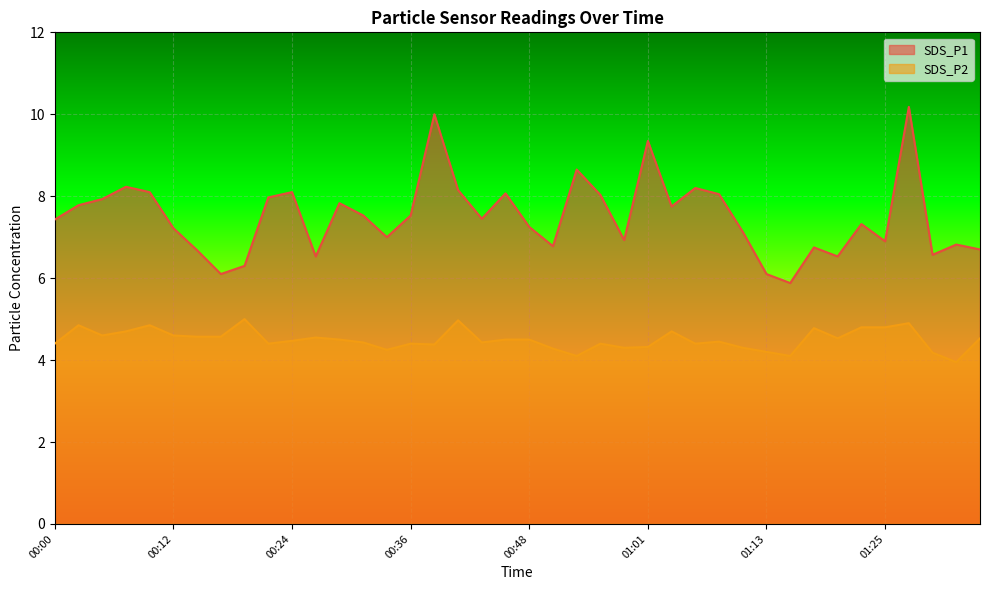

How many values in the SDS_P1 series exceed 7?

25